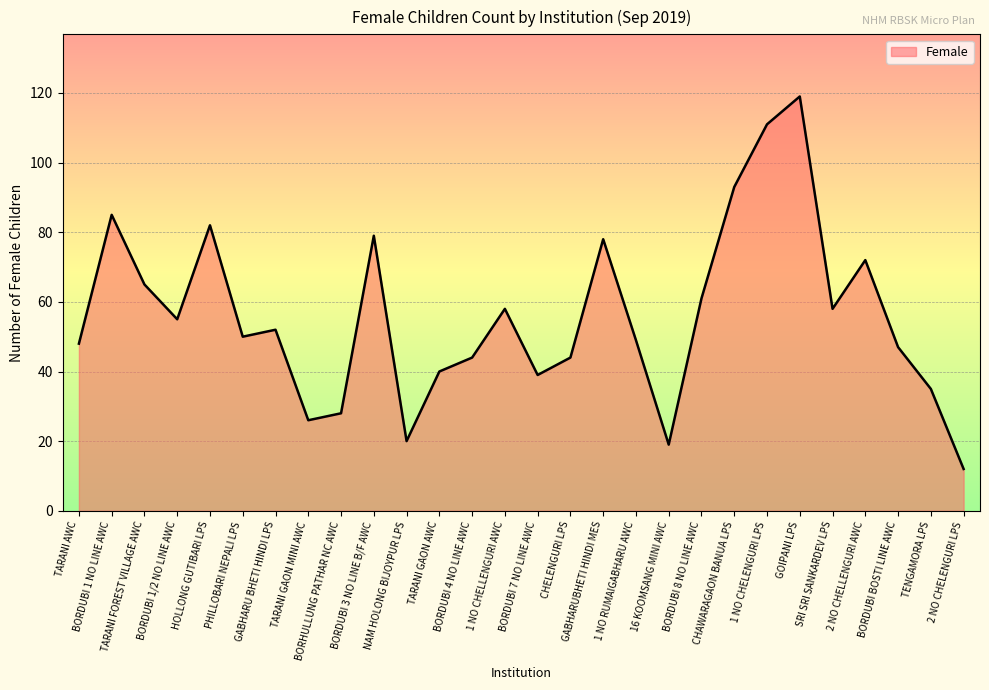

What position from the left is TENGAMORA LPS?

27